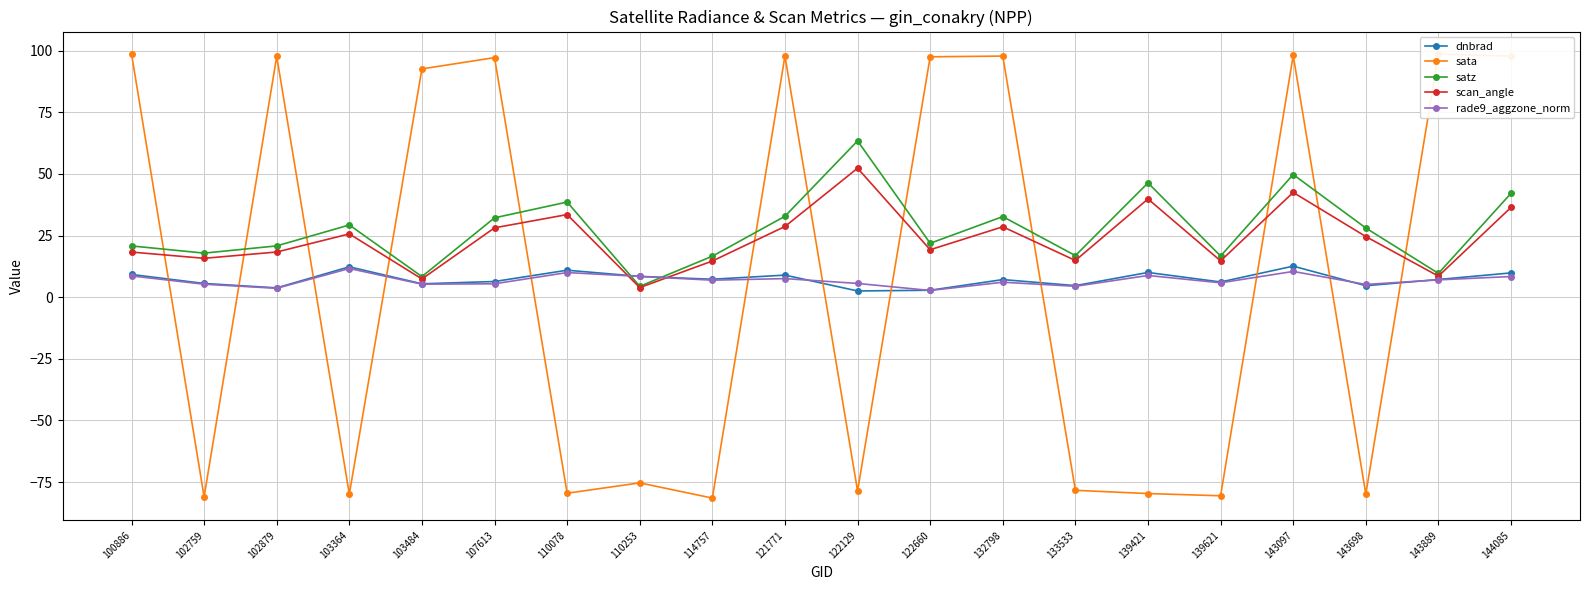

What is the greatest value displayed?

98.7